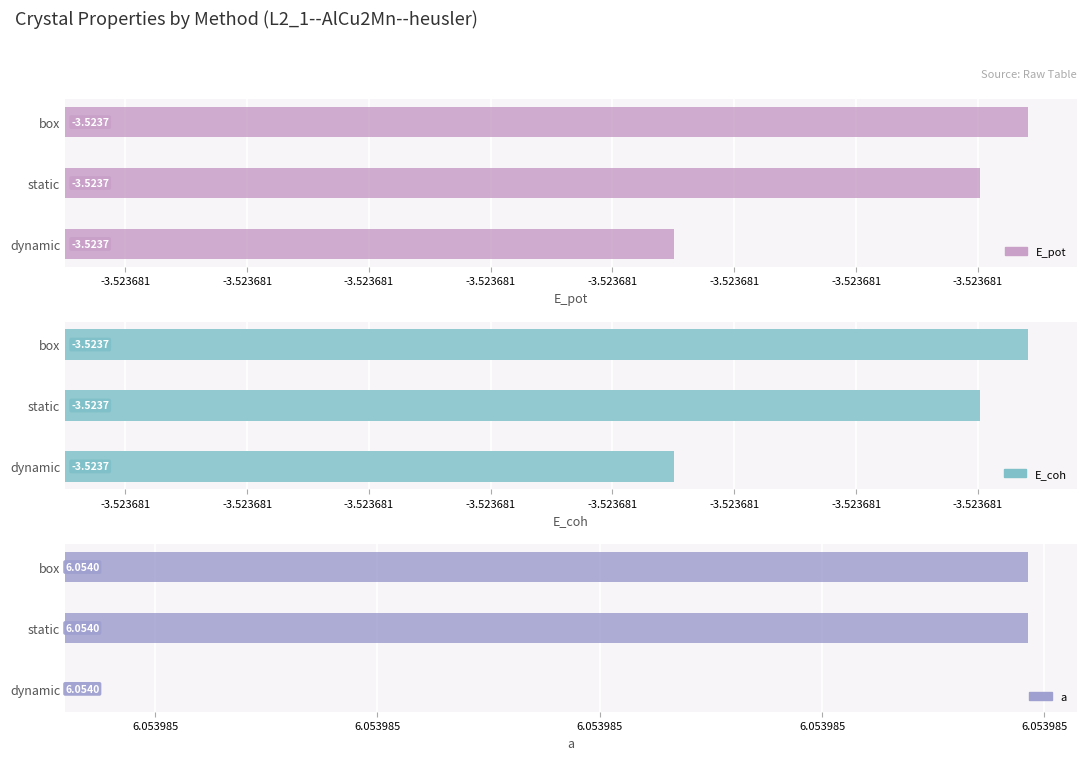

How many groups of bars are there?

3